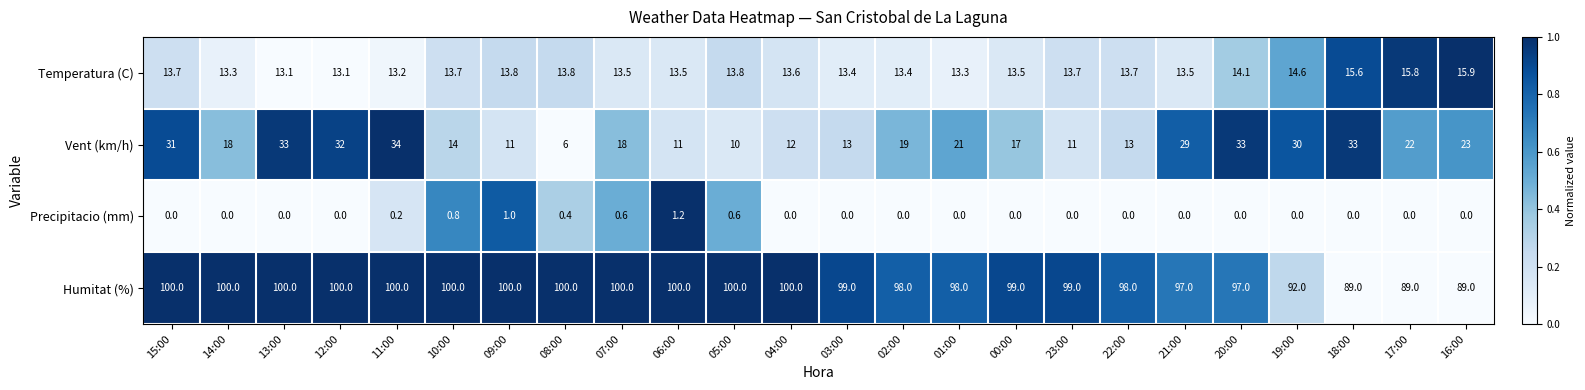

How many distinct data groups are displayed?

4